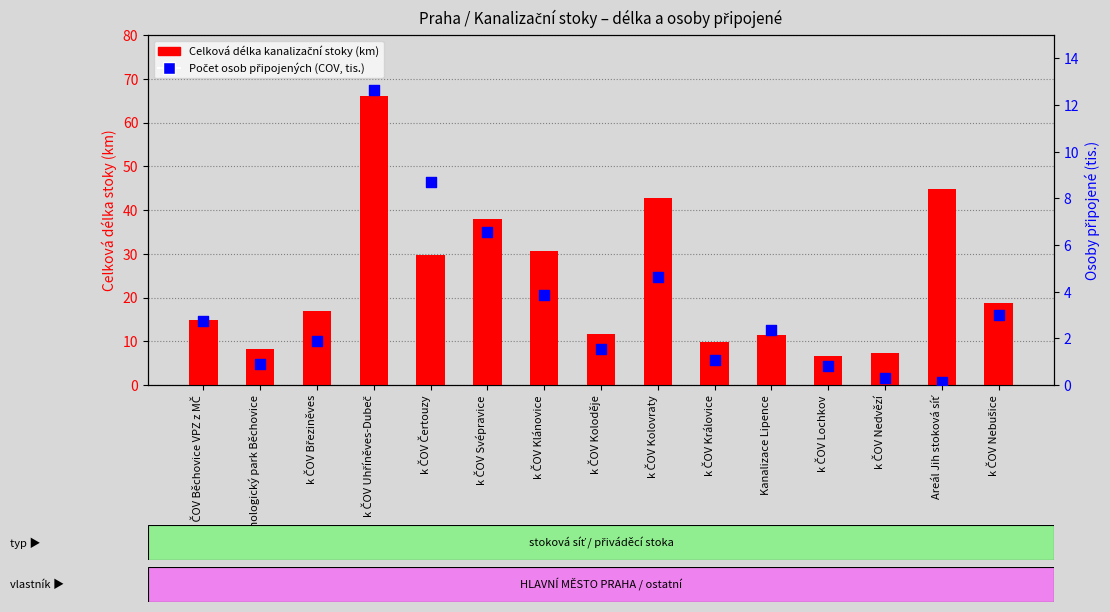

Which series contains the highest Y value?

Celková délka kanalizační stoky (km)